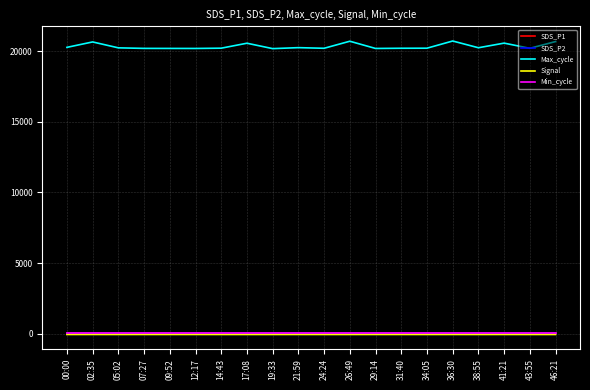

True or false: SDS_P2 and Max_cycle cross at least once.

False